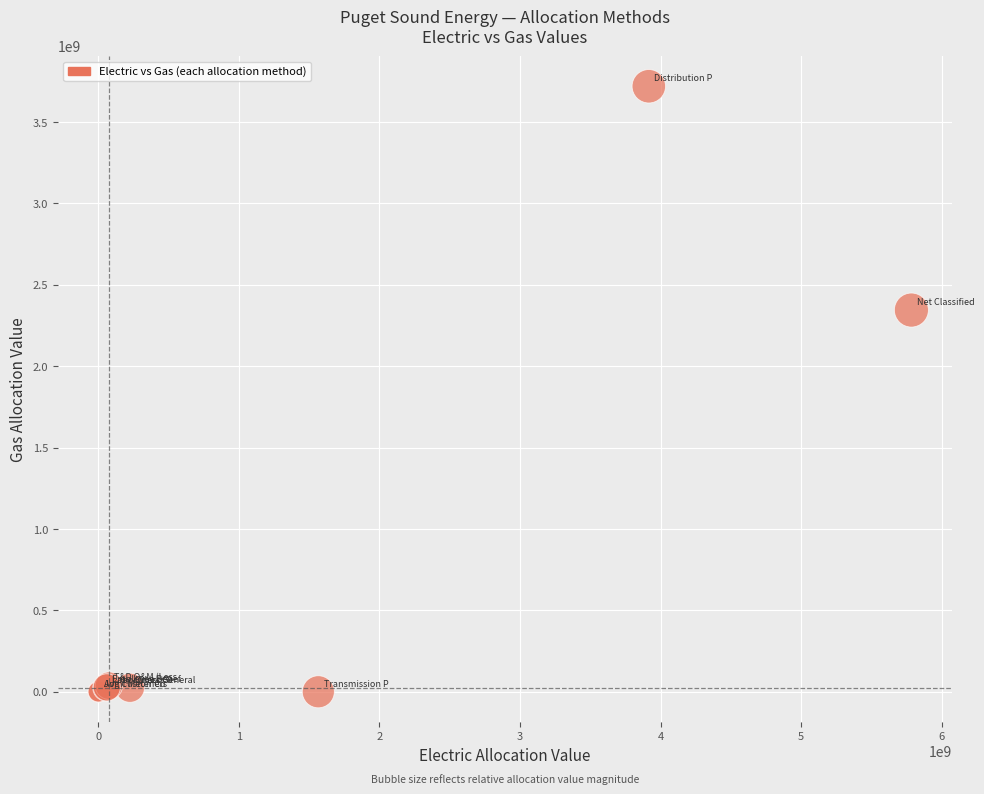

What Y value in the scatter plot is closest to 1860004438?

2345099323.5